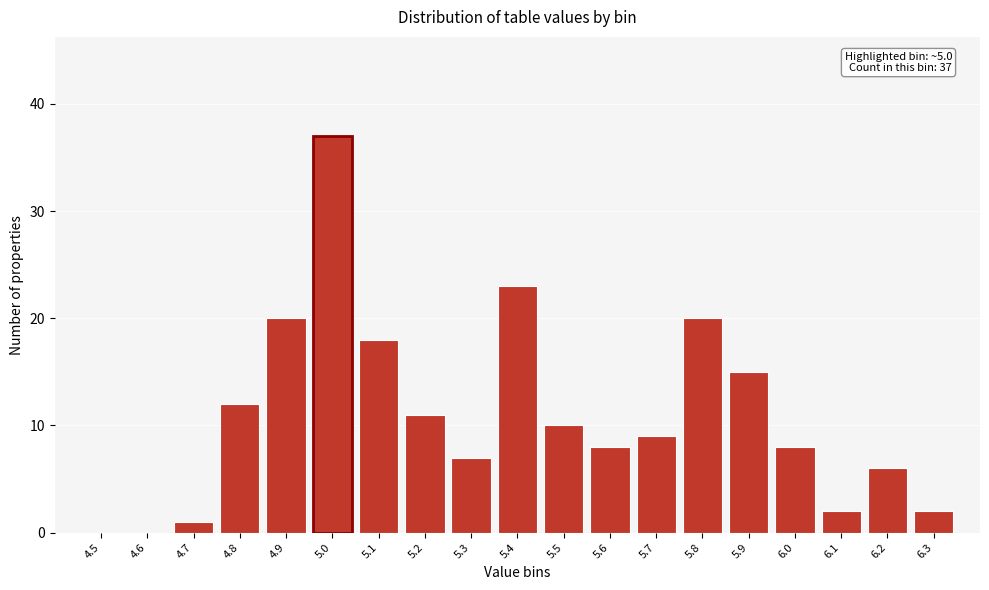

Reading left to right, what are all the values shown in this chart?

4.5=0	4.6=0	4.7=1	4.8=12	4.9=20	5.0=37	5.1=18	5.2=11	5.3=7	5.4=23	5.5=10	5.6=8	5.7=9	5.8=20	5.9=15	6.0=8	6.1=2	6.2=6	6.3=2